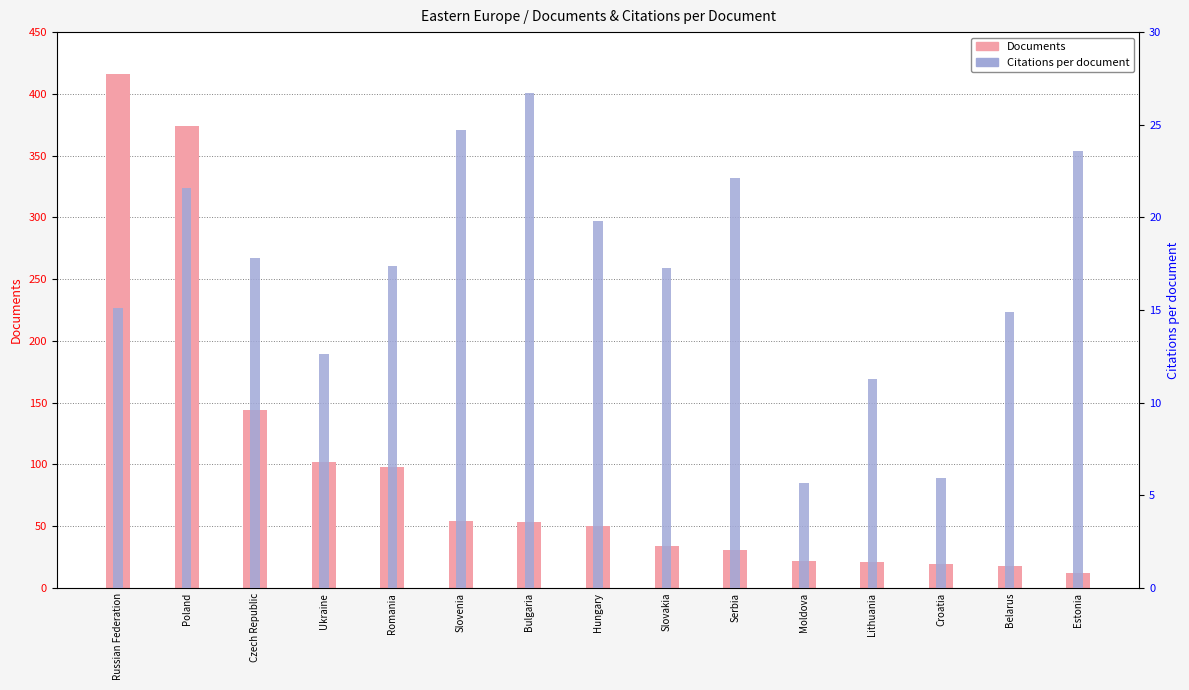

What is the difference between the Citations per document values at Estonia and Lithuania?

12.3